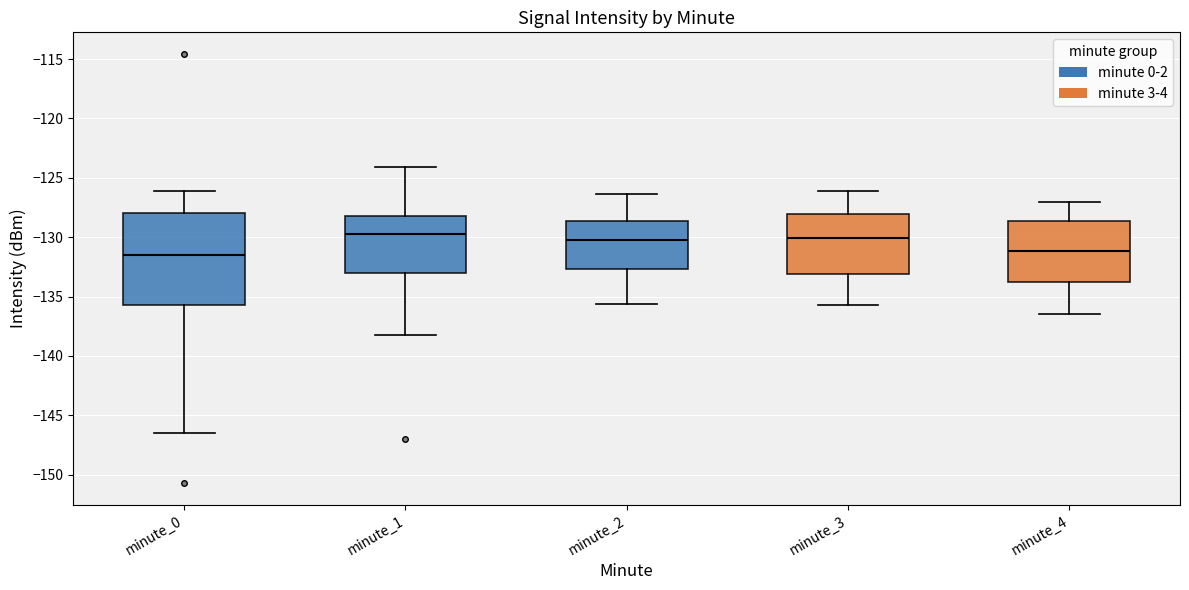

Which box is the tallest, from its lower edge to its upper edge?

minute_0